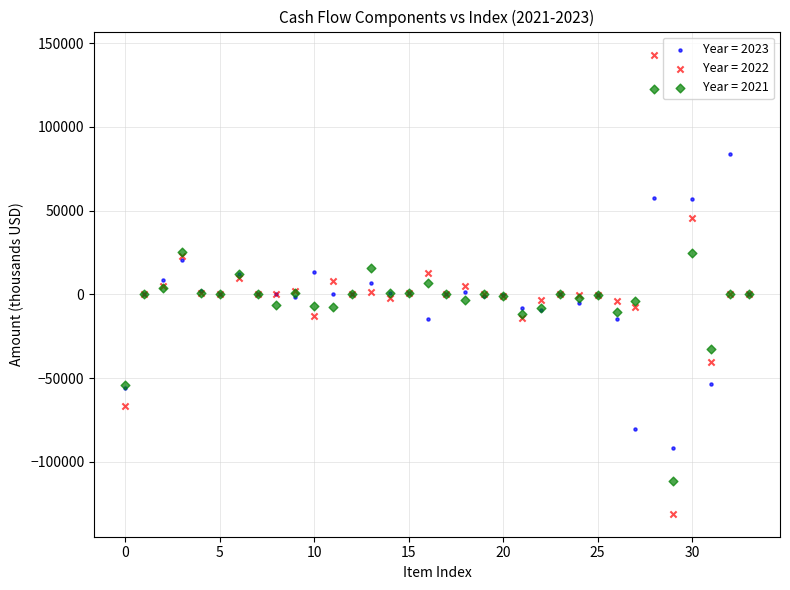

Which series reaches the maximum Y coordinate?

Year = 2022